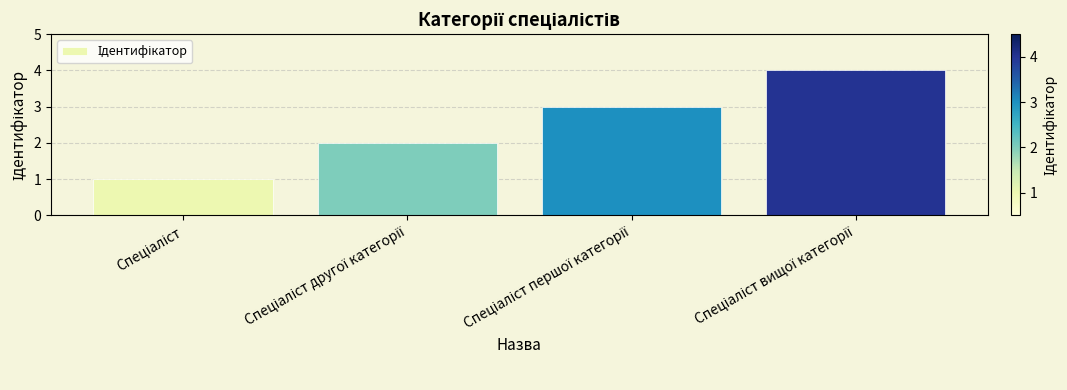

What is the difference between the maximum and minimum values?

3